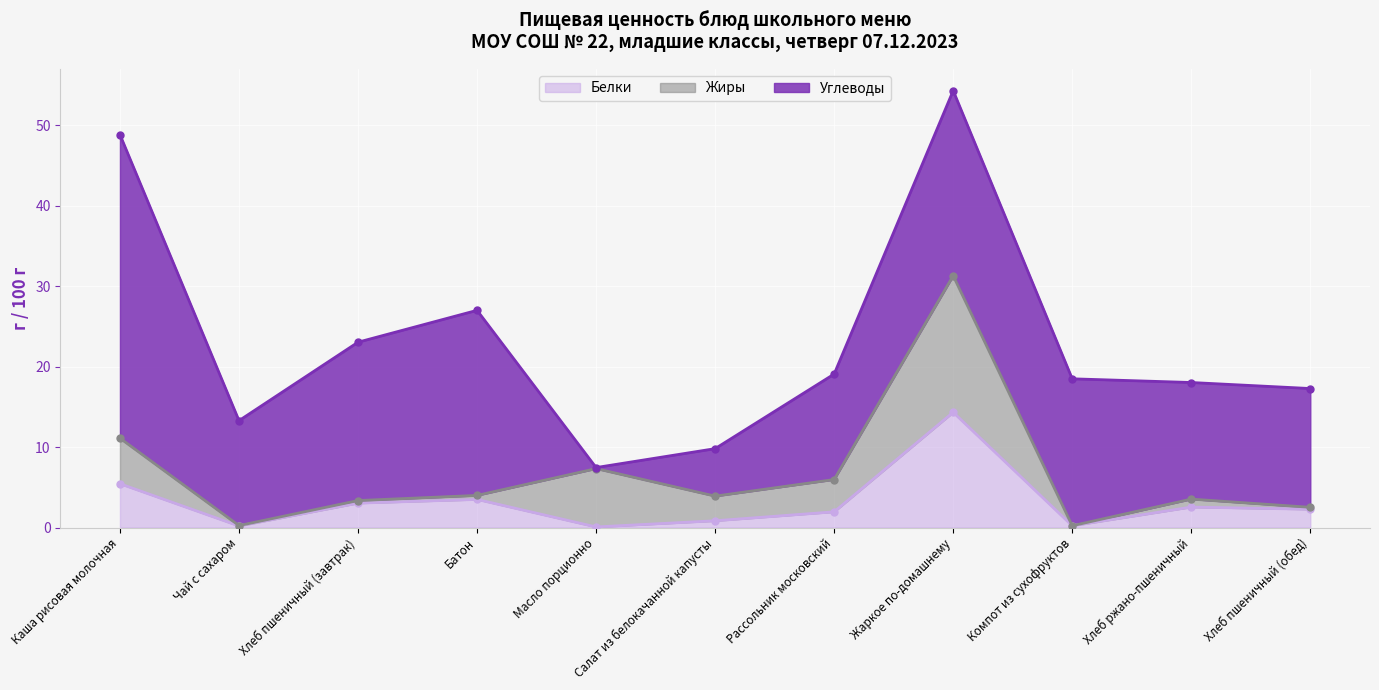

Between Батон and Хлеб пшеничный (обед), which is larger?

Батон